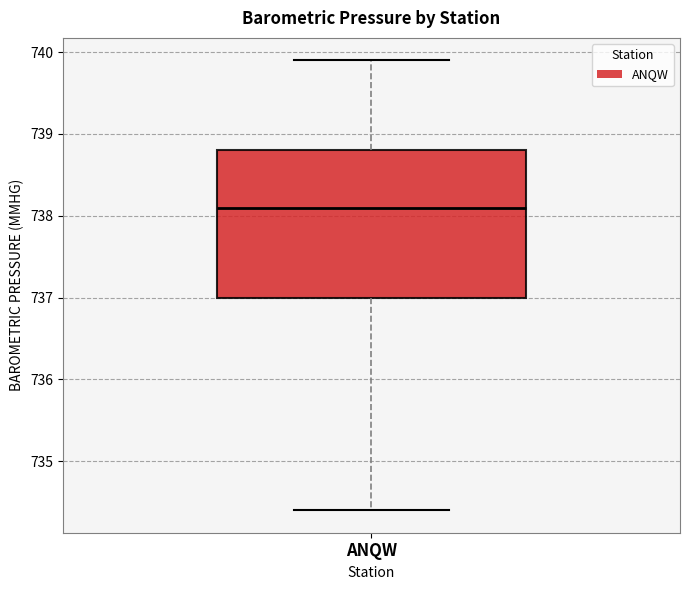

Read this box plot against the y-axis: the position of the median line, the range covered by the box, and the ends of both whiskers. The values are not printed on the chart, so give them approximately, as read against the axis.

median 738.1, box 737.0 to 738.8, whiskers 734.4 to 739.9